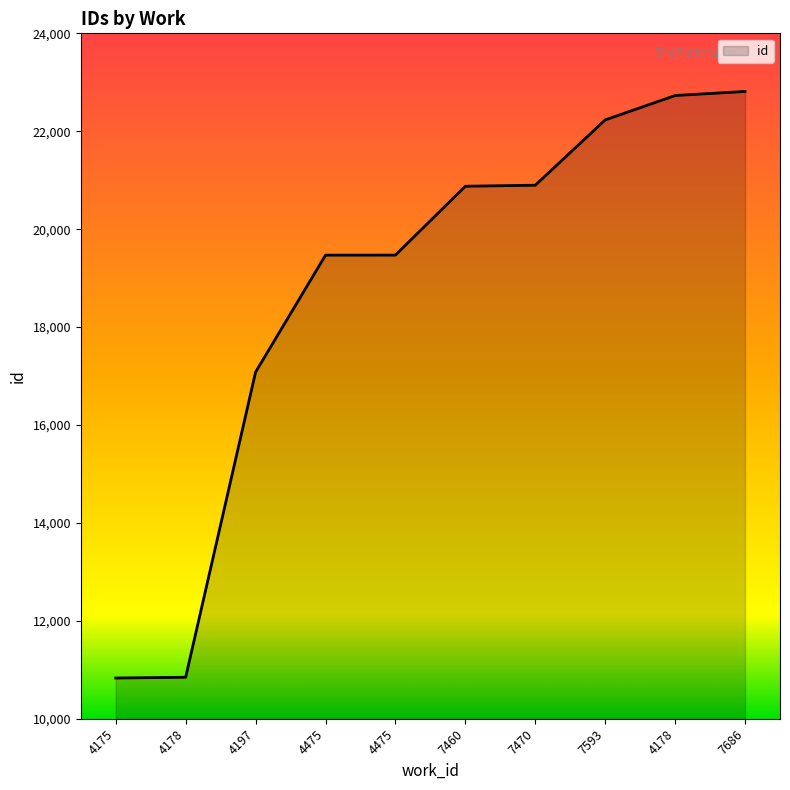

Reading left to right, transcribe all the data shown in this chart.

4175=10833	4178=10849	4197=17081	4475=19470	4475=19471	7460=20877	7470=20898	7593=22232	4178=22730	7686=22813